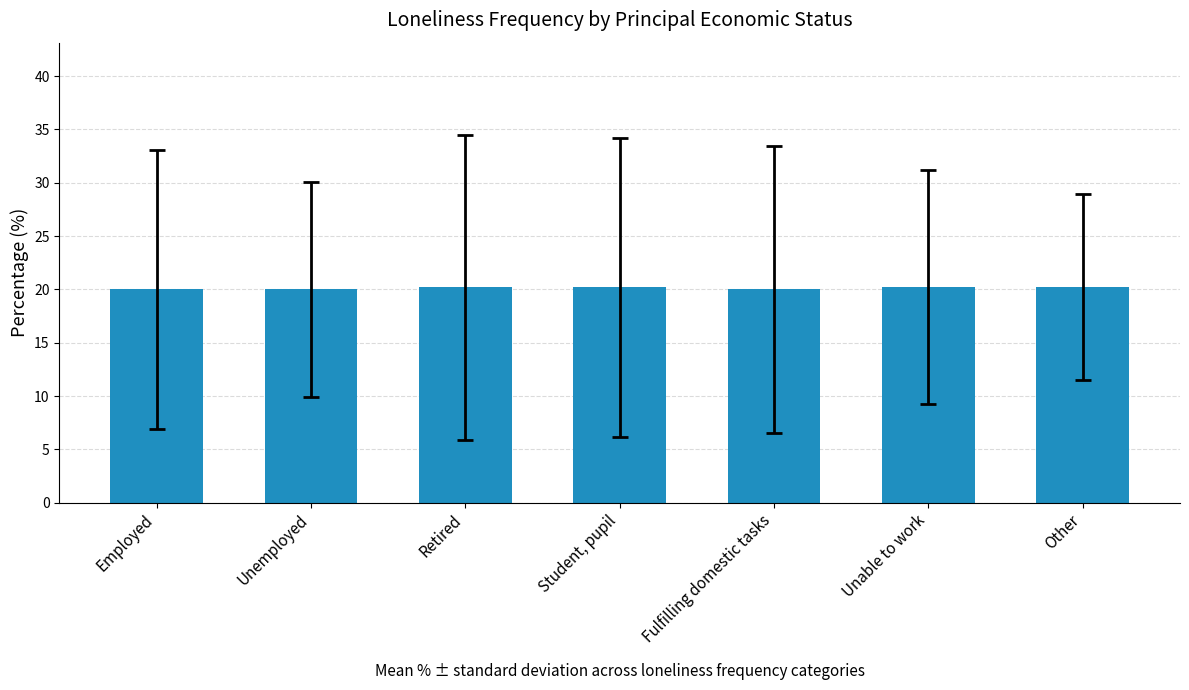

Reading left to right, extract all data points from this chart.

20.0	20.0	20.2	20.2	20.0	20.2	20.2